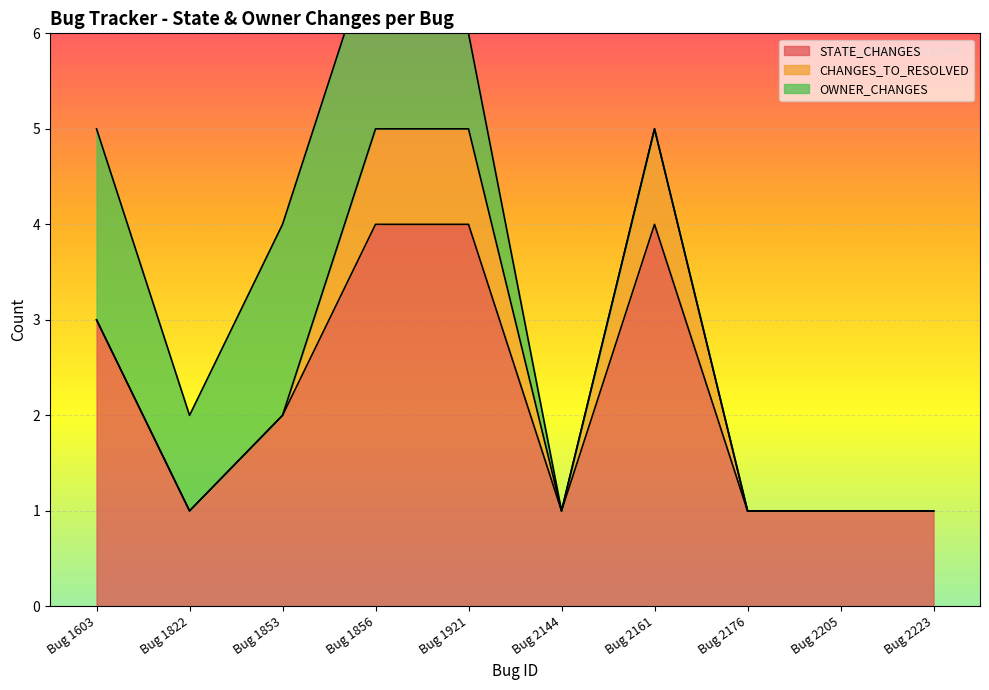

Which series changed the most between Bug 1853 and Bug 2223?

OWNER_CHANGES